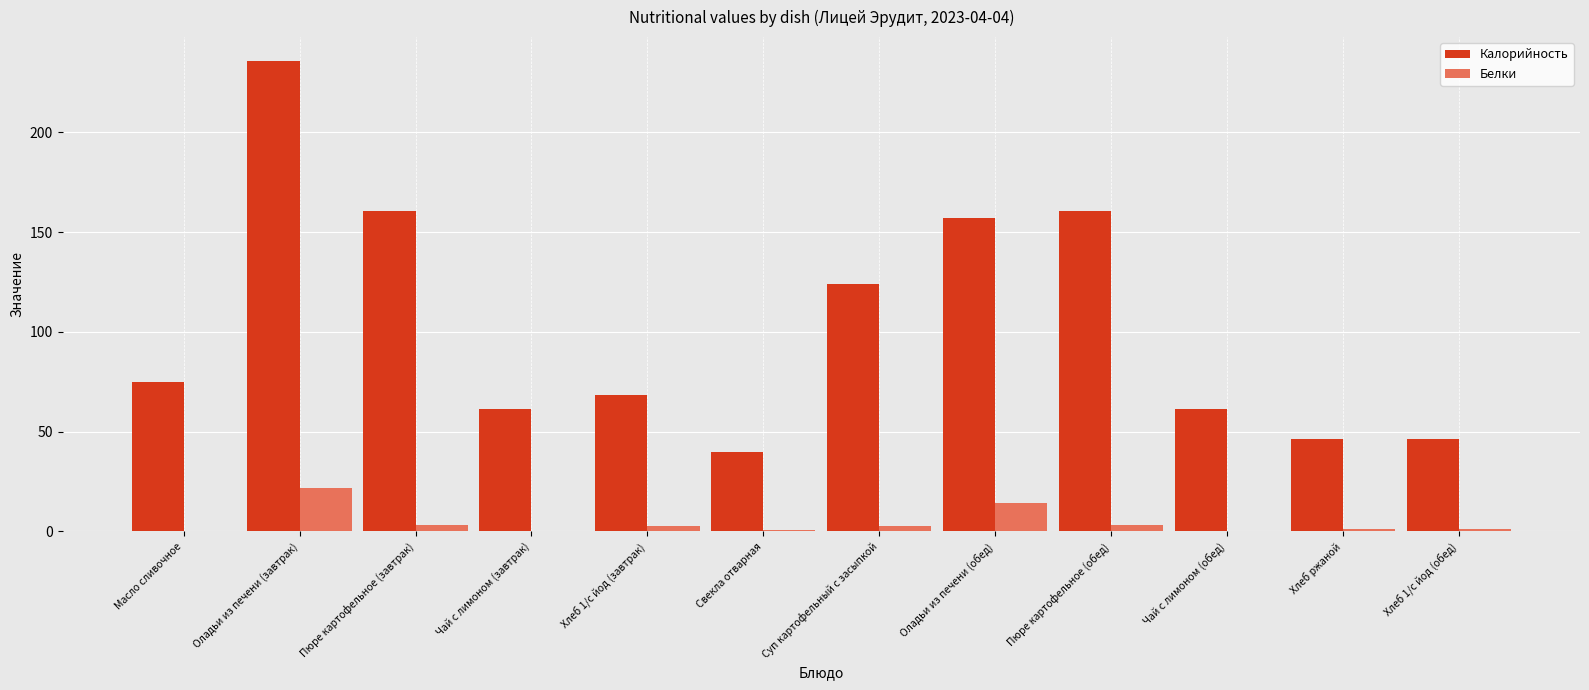

What is the sum of the Калорийность values at Оладьи из печени (обед) and Чай с лимоном (завтрак)?

218.9